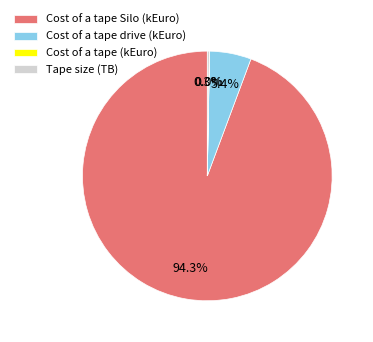

Does Cost of a tape Silo (kEuro) account for over 50% of the chart?

Yes